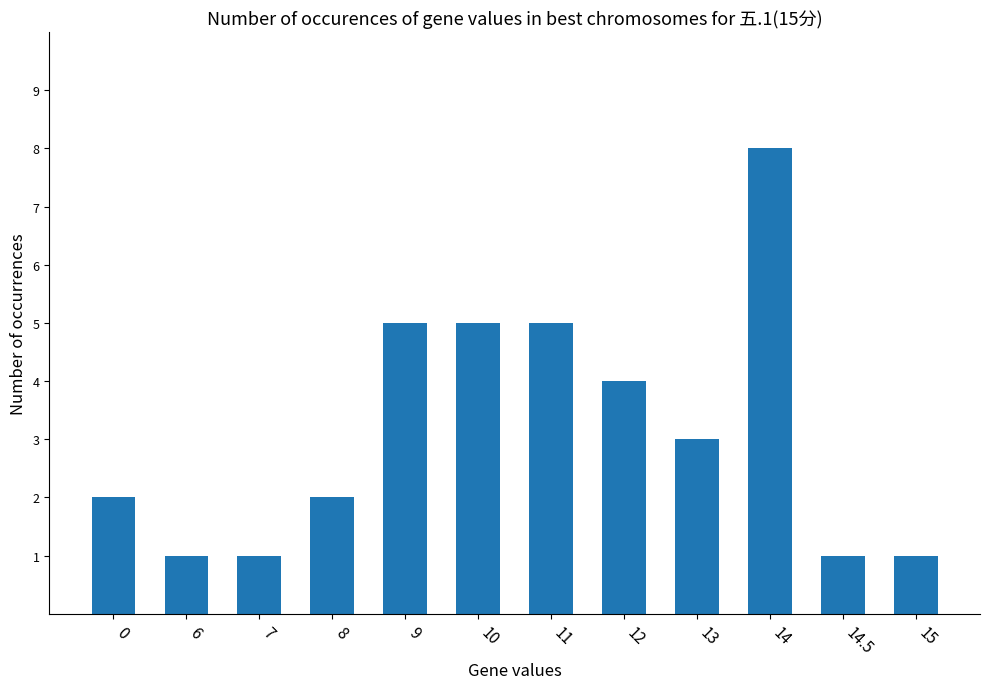

What is the difference between the values at 12 and 13?

1